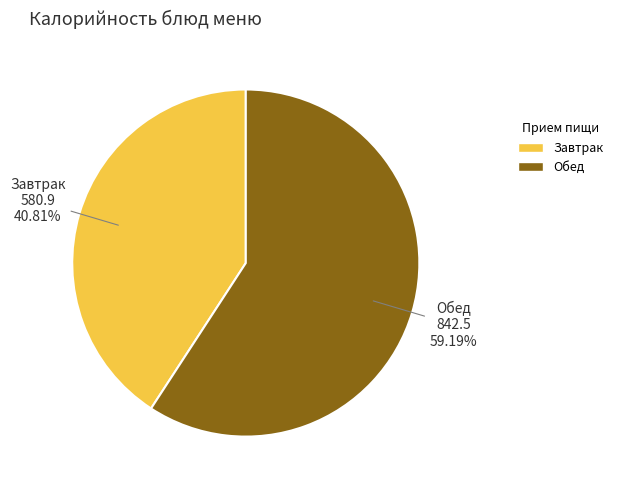

Is there a majority slice in this chart?

Yes